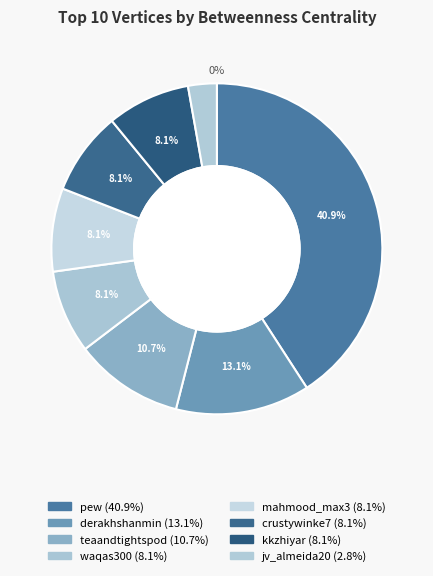

The crustywinke7 slice represents 17% of the pie. True or false?

False